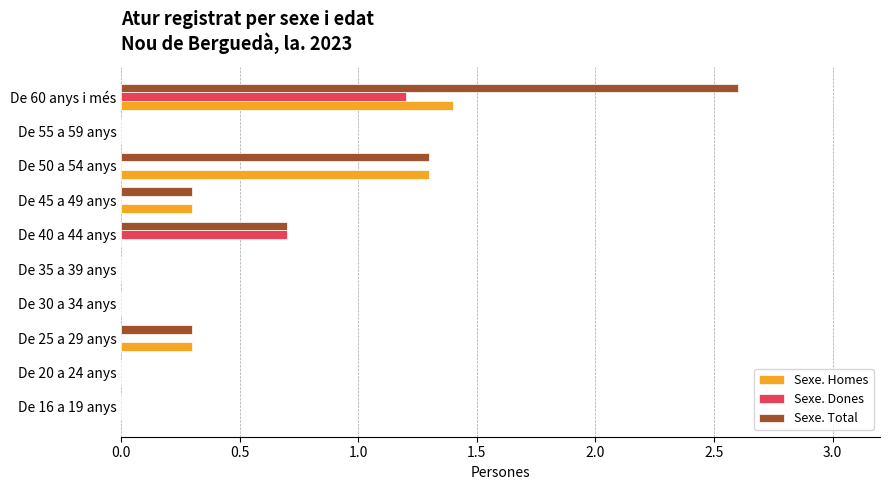

What is the highest value of the Sexe. Dones series?

1.2